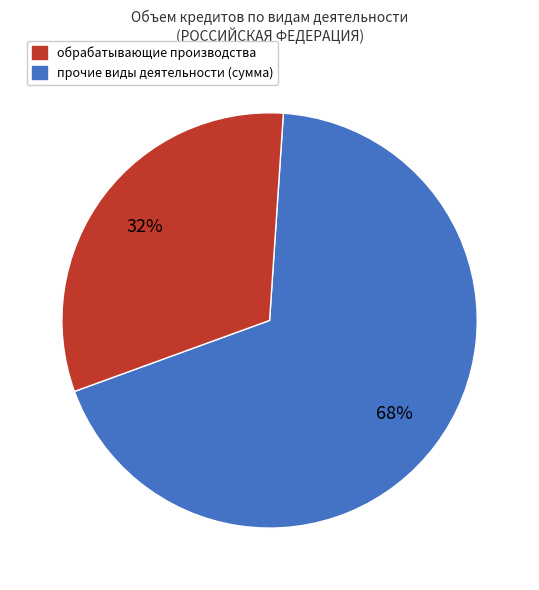

Is there a majority slice in this chart?

Yes